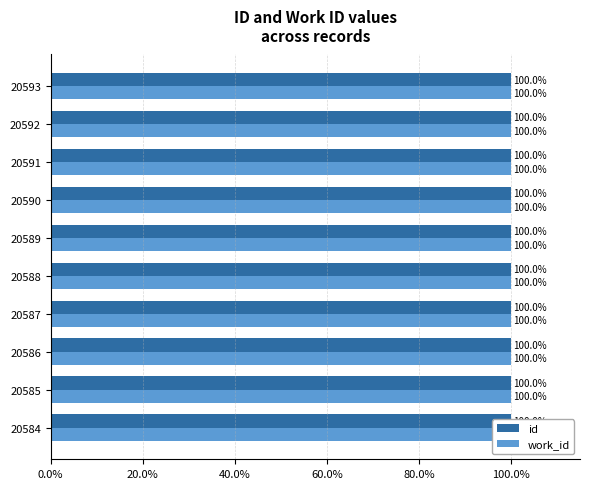

How many groups of bars are there?

10